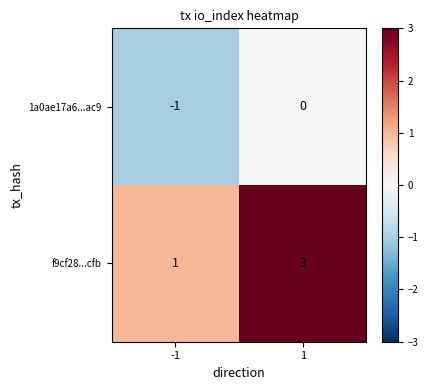

Which series has the largest range (max minus min)?

f9cf28...cfb